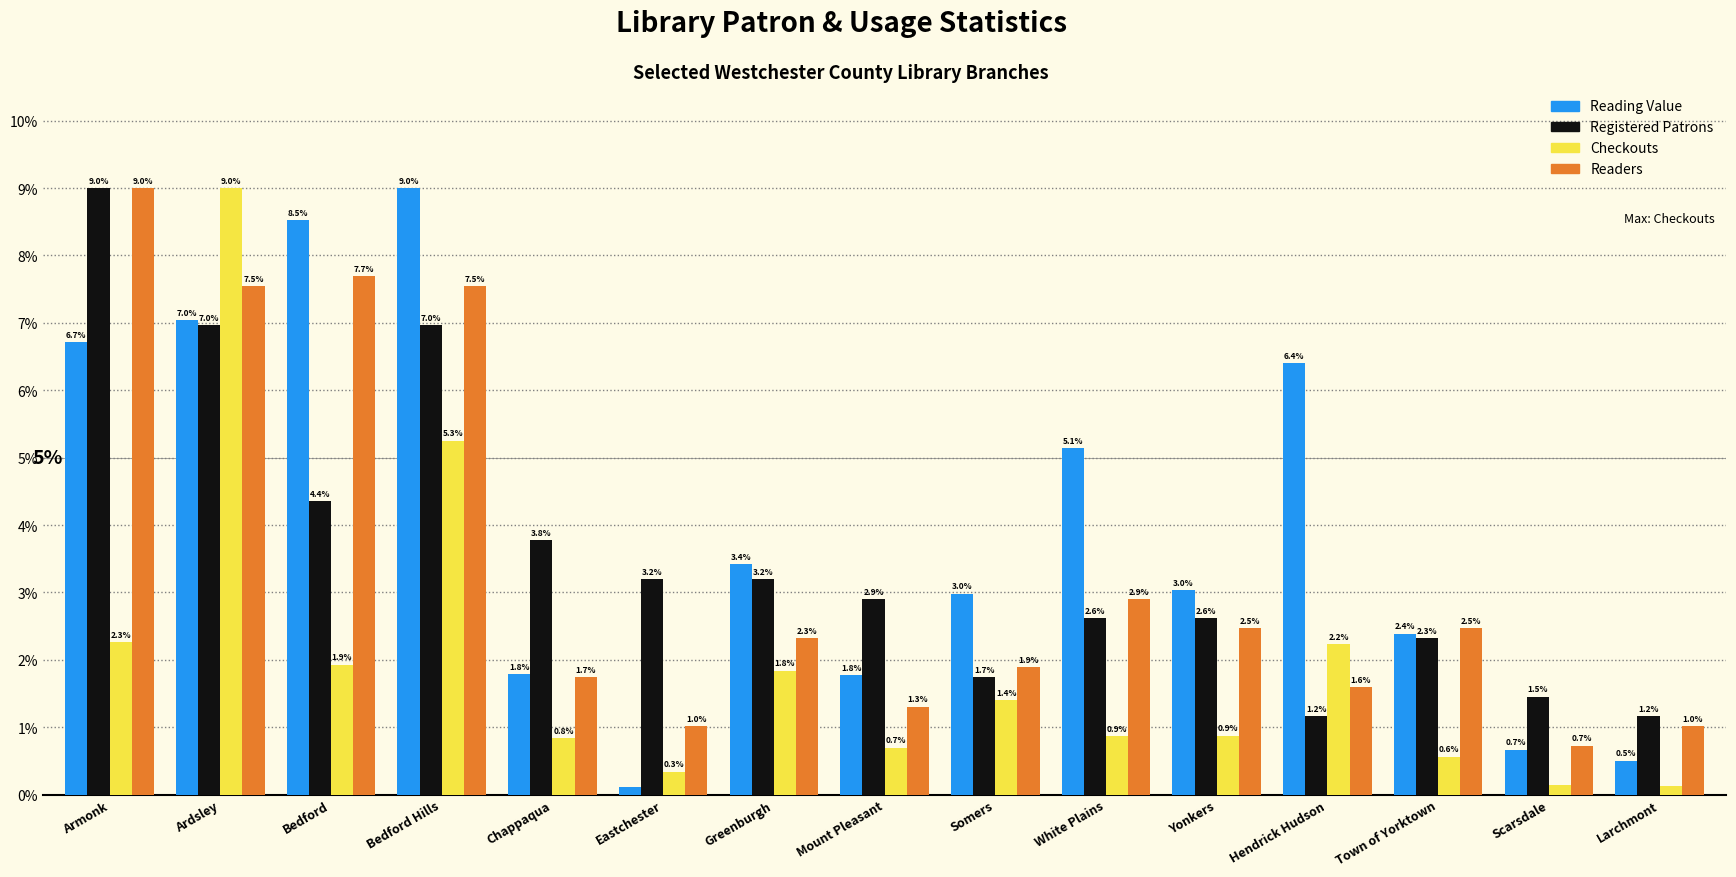

What is the label of the 8th bar from the right?

Mount Pleasant